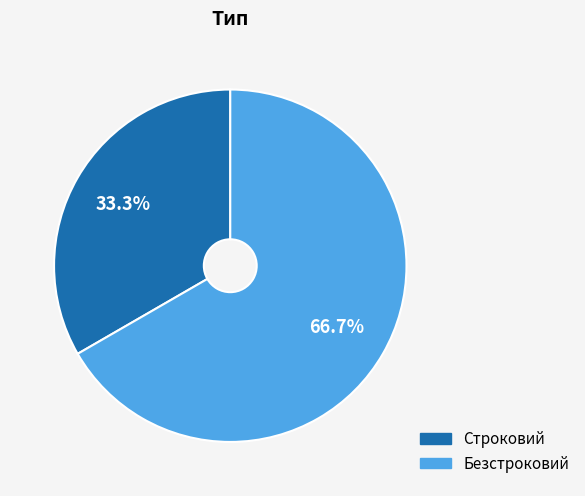

What percentage do Строковий and Безстроковий together represent?

100.0%